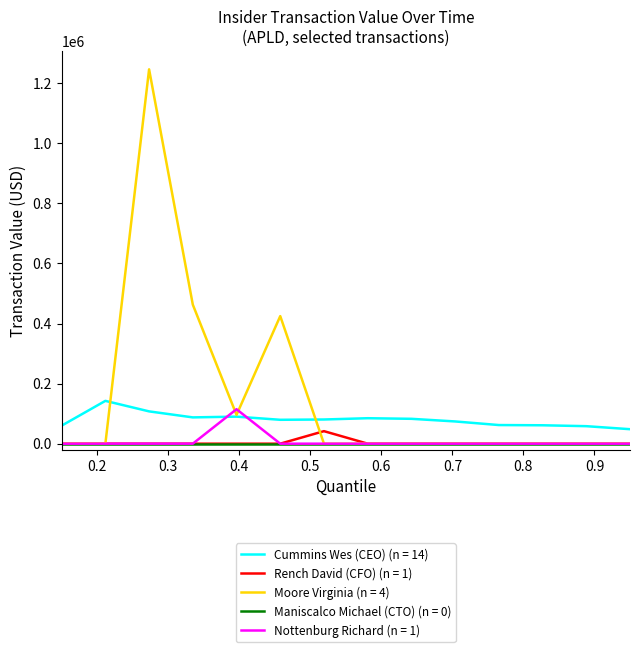

What is the maximum value shown in the chart?

1246039